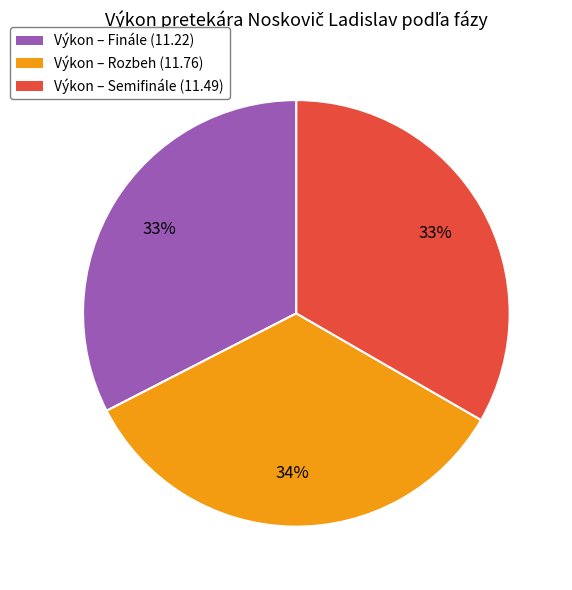

Is there any slice that represents more than half of the pie?

No